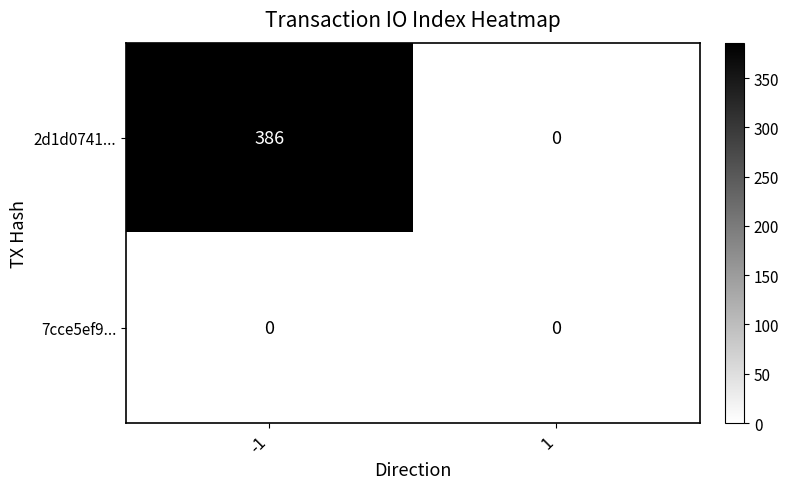

The value of 2d1d0741... at 1 is 0. True or false?

True